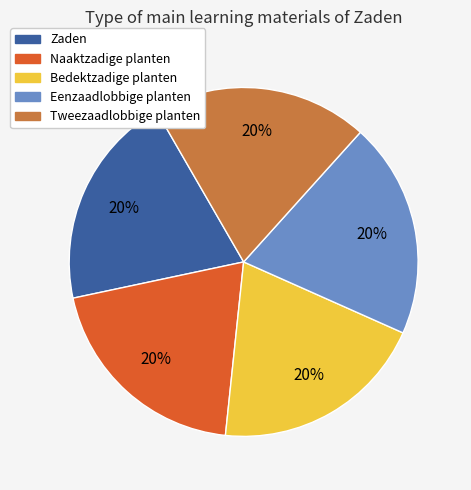

To the nearest percent, what is the combined percentage of Naaktzadige planten and Tweezaadlobbige planten?

40%